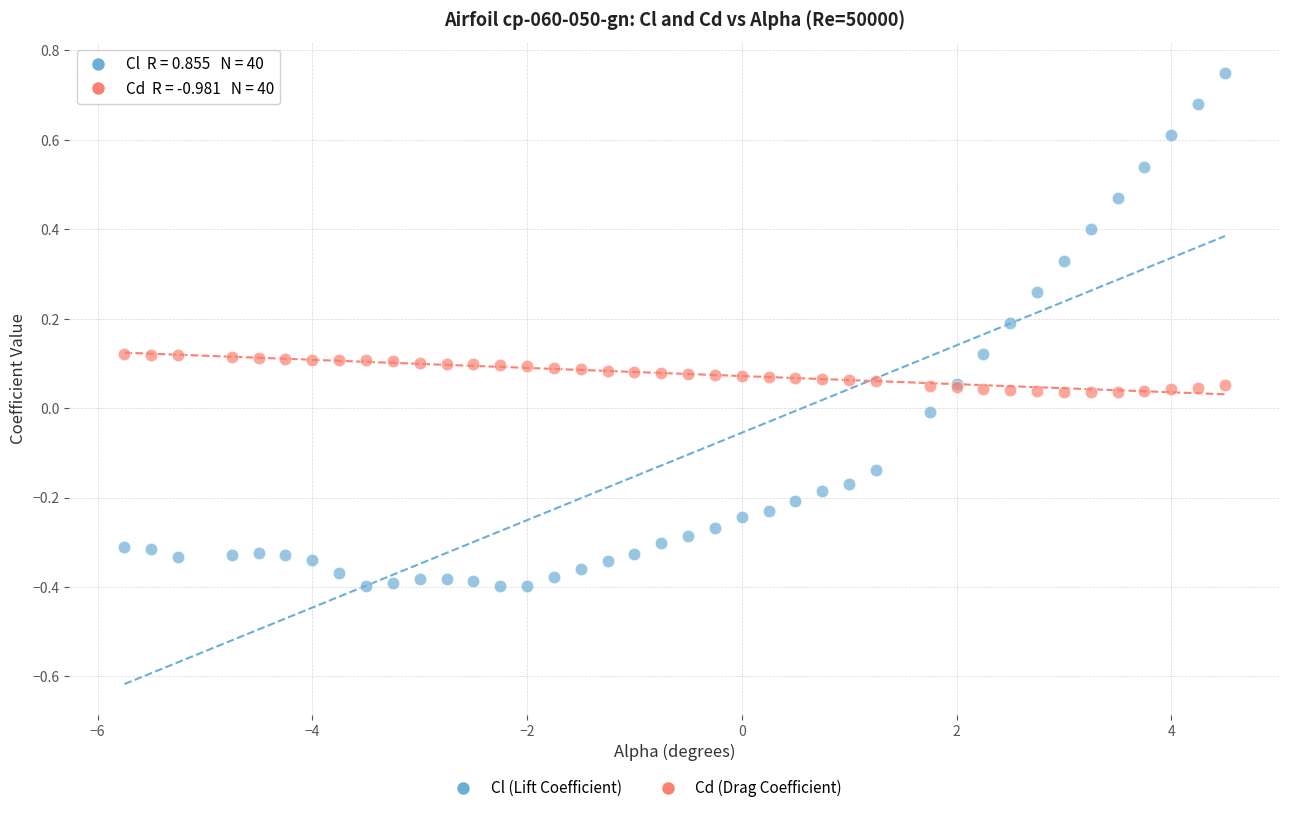

Which series has the largest Y range (max minus min)?

Cl (Lift Coefficient)